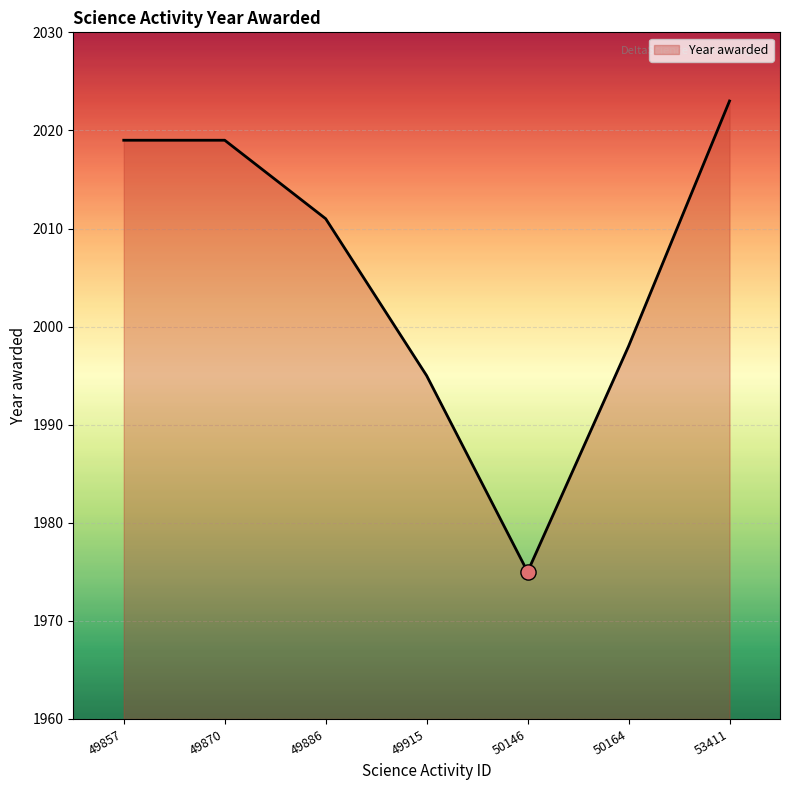

What is the change in value from 49857 to 53411?

+4